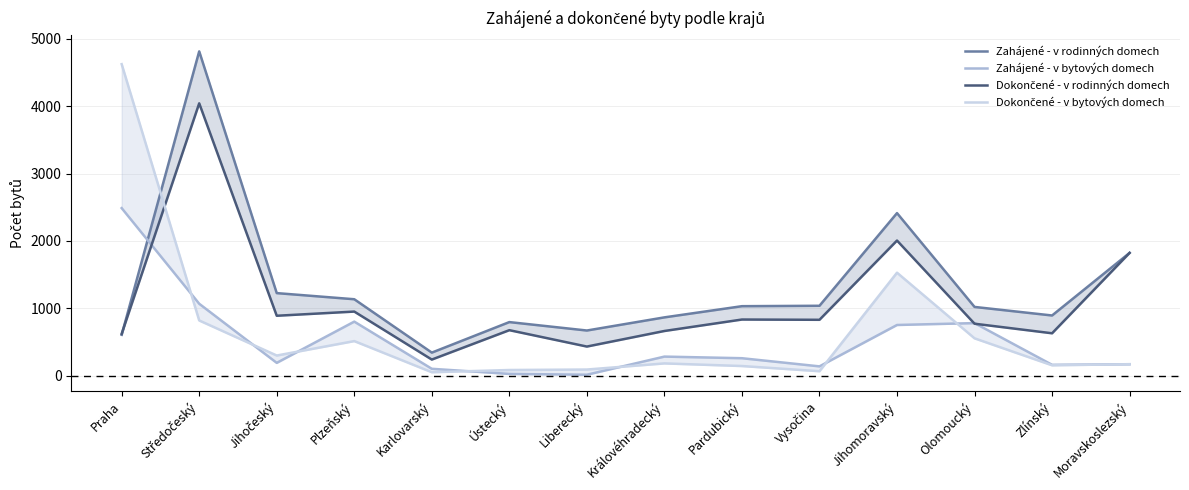

Which series has the largest total across all categories?

Zahájené - v rodinných domech